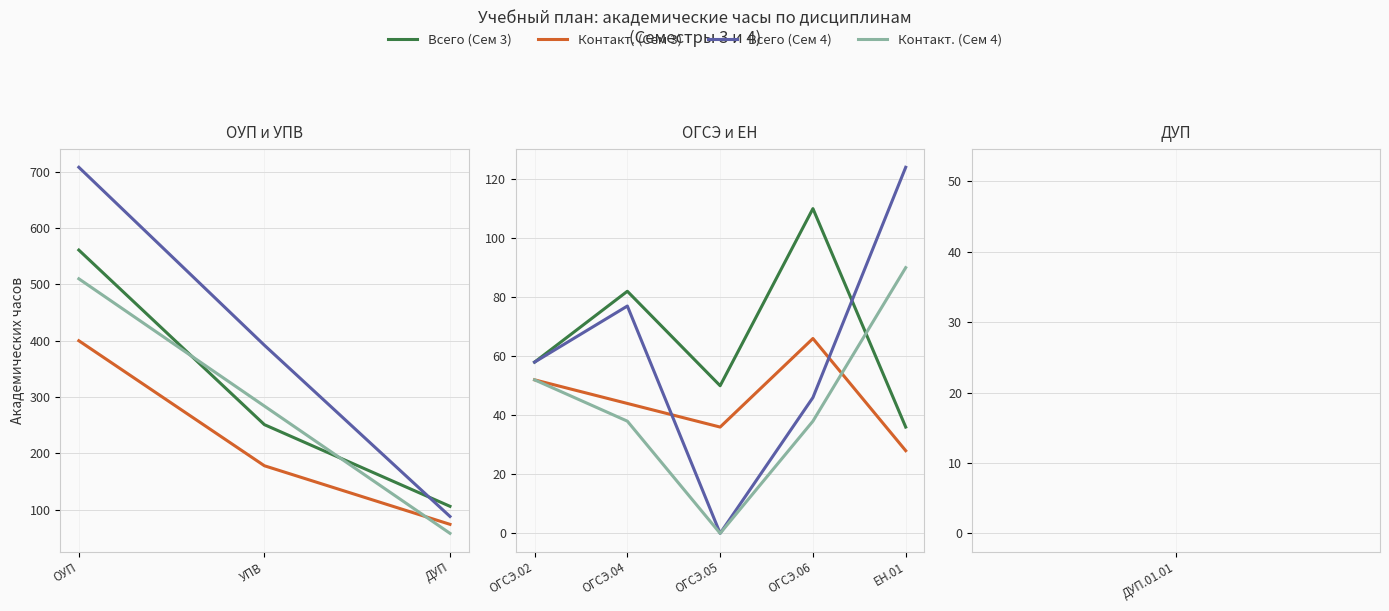

At which label does Всего (Сем 4) reach its peak?

ОУП